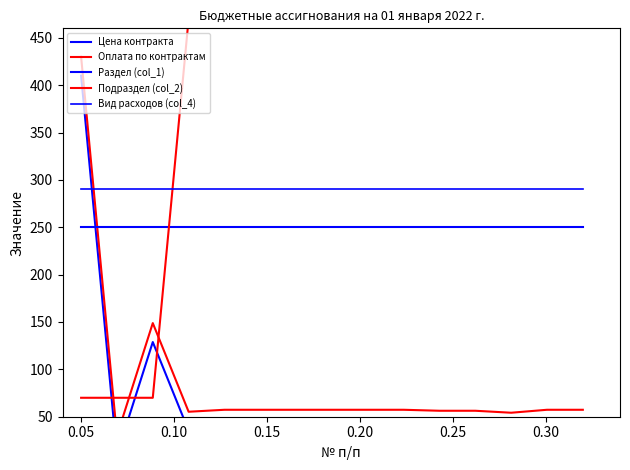

Reading right to left, transcribe all the data shown in this chart.

Цена контракта: 37.3	37.3	34.2	36.3	36.3	37.3	37.3	37.3	37.3	37.3	37.3	35.3	128.8	10.0	410.0
Оплата по контрактам: 57.3	57.3	54.2	56.3	56.3	57.3	57.3	57.3	57.3	57.3	57.3	55.3	148.8	30.0	430.0
Раздел (col_1): 250.0	250.0	250.0	250.0	250.0	250.0	250.0	250.0	250.0	250.0	250.0	250.0	250.0	250.0	250.0
Подраздел (col_2): 470.0	470.0	470.0	470.0	470.0	470.0	470.0	470.0	470.0	470.0	470.0	470.0	70.0	70.0	70.0
Вид расходов (col_4): 290.0	290.0	290.0	290.0	290.0	290.0	290.0	290.0	290.0	290.0	290.0	290.0	290.0	290.0	290.0